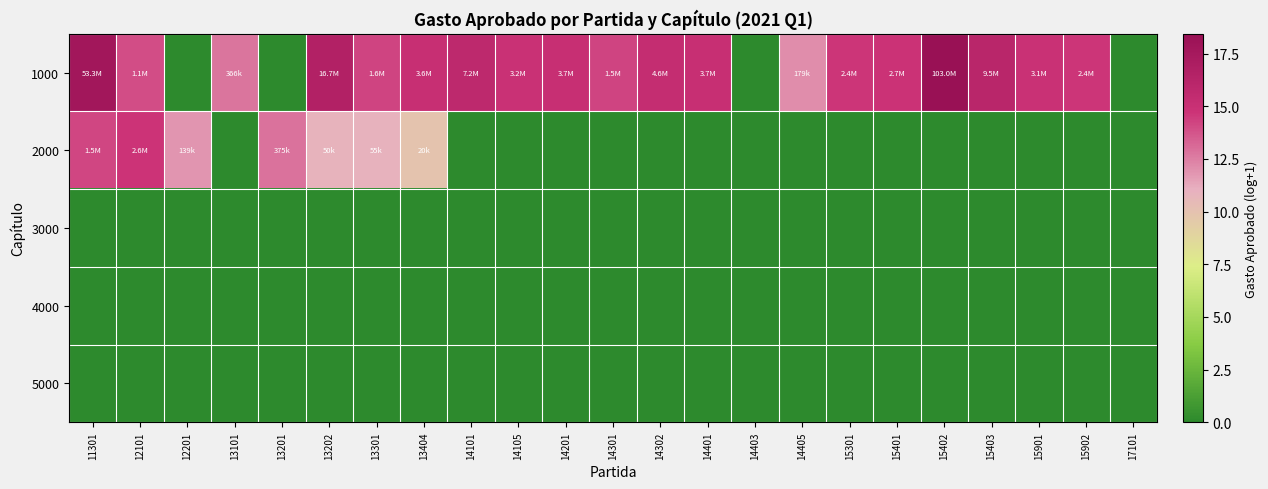

How many series are shown in this chart?

5